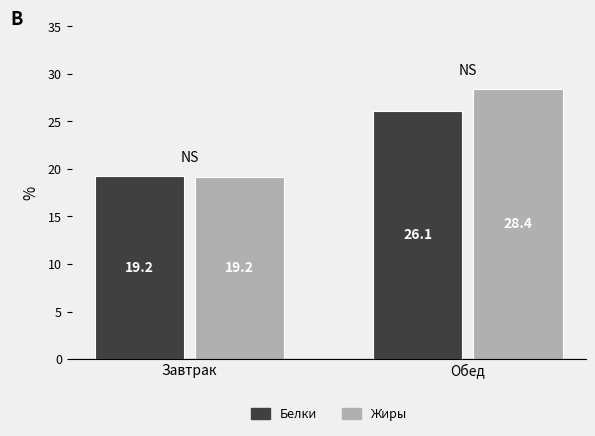

What is the label of the 2nd bar from the left?

Обед